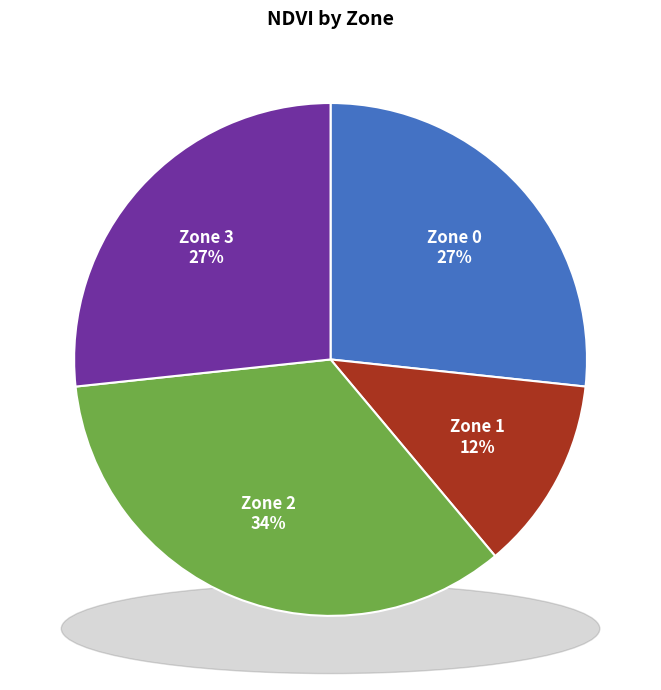

Rank the categories by value from highest to lowest.

Zone 2, Zone 0, Zone 3, Zone 1